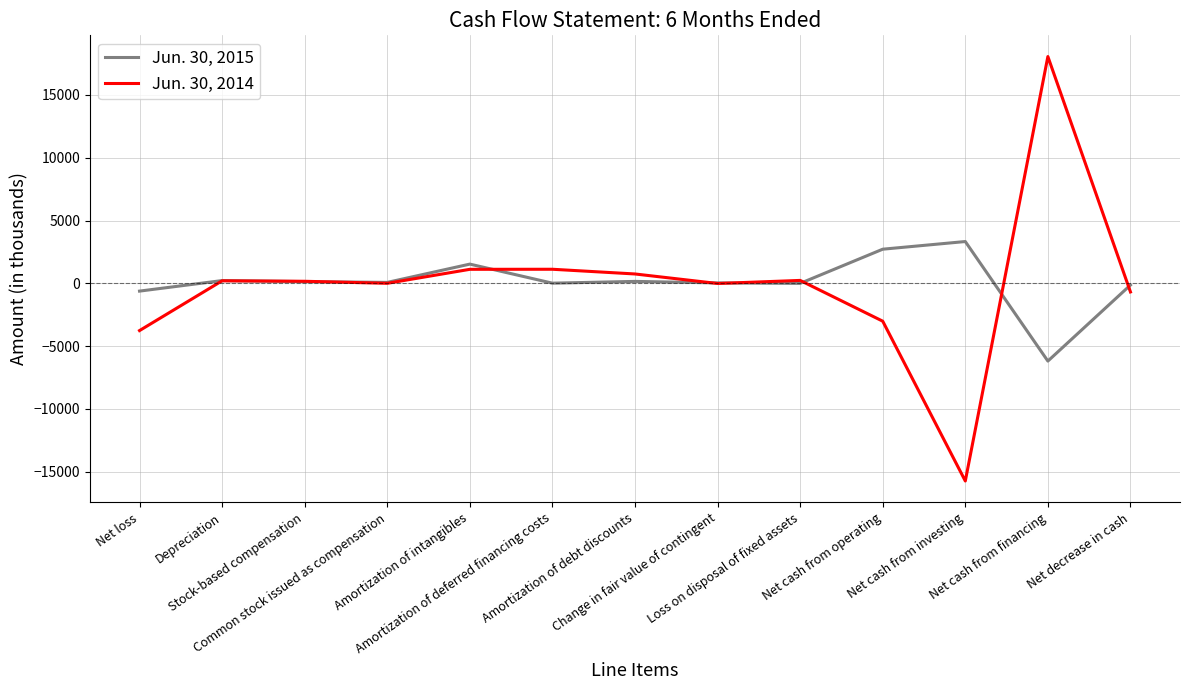

List the series in order of their overall mean, lowest first.

Jun. 30, 2014, Jun. 30, 2015